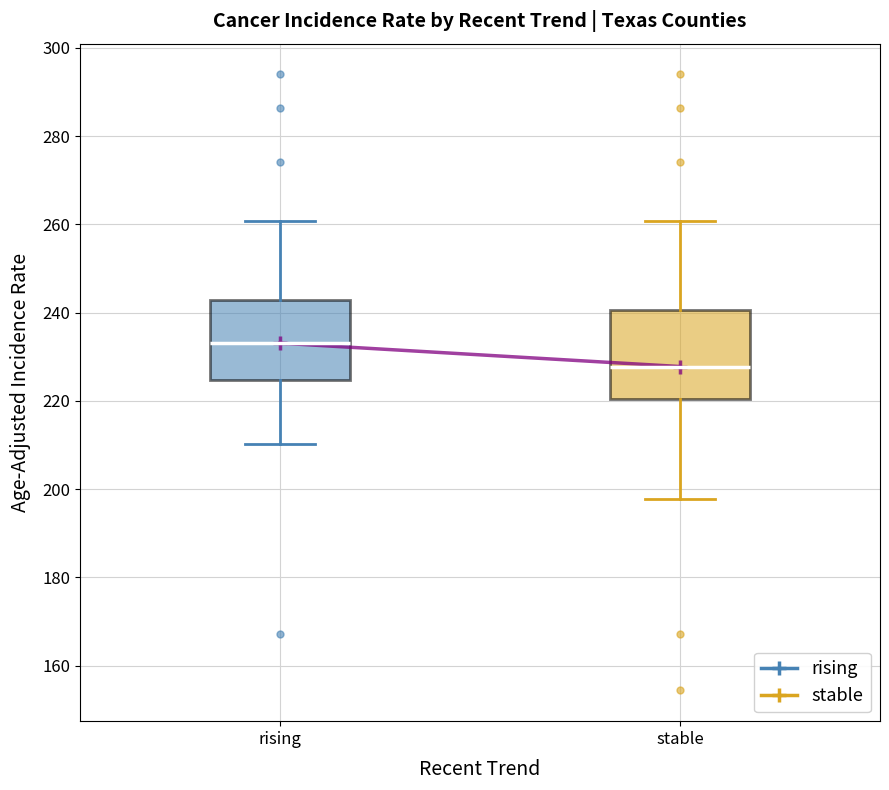

Which box's median line is the lowest?

stable